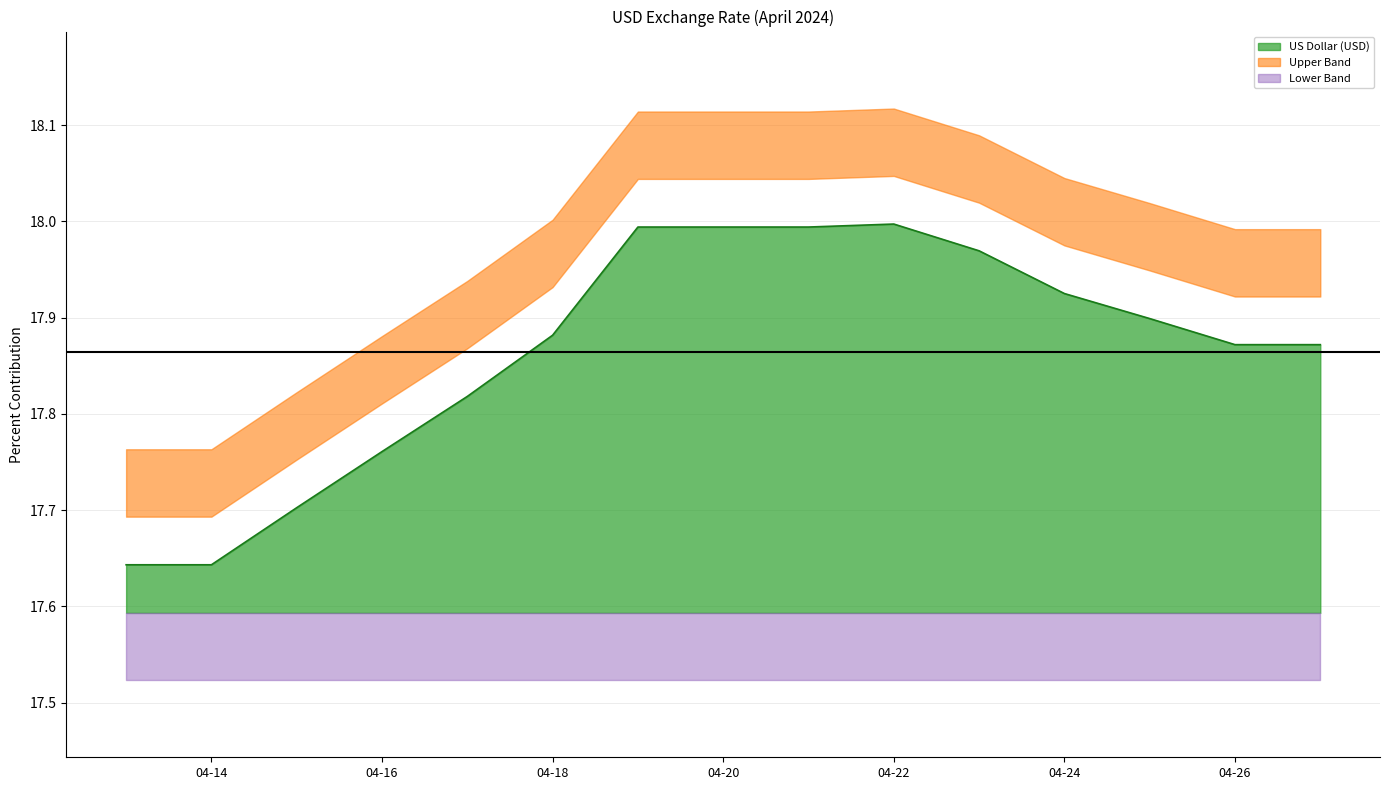

True or false: US Dollar (USD) has a value of 7.1 at 04-14.

False